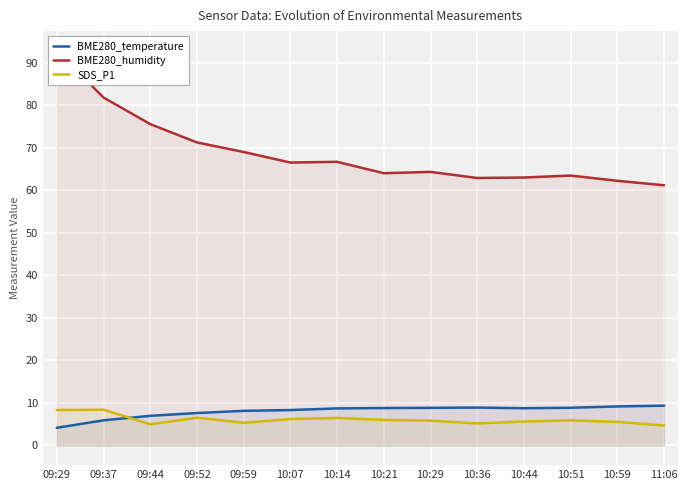

How many times do SDS_P1 and BME280_temperature cross each other?

1